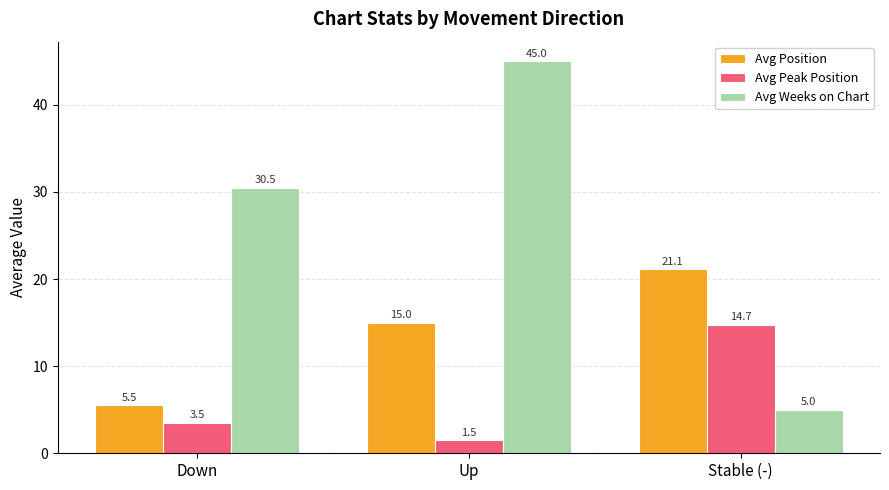

At which category does the chart reach its peak across all series?

Up